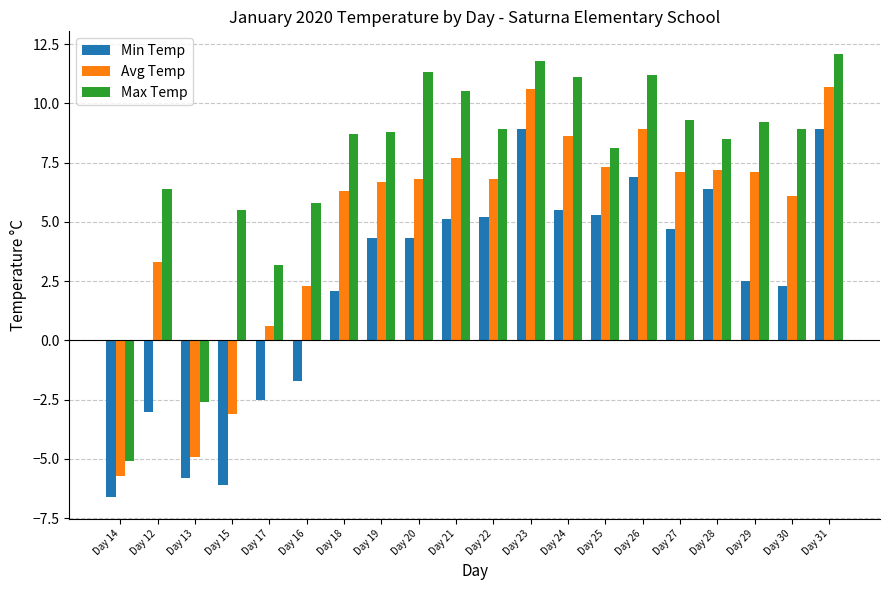

What is the difference between the Min Temp values at Day 17 and Day 31?

11.4